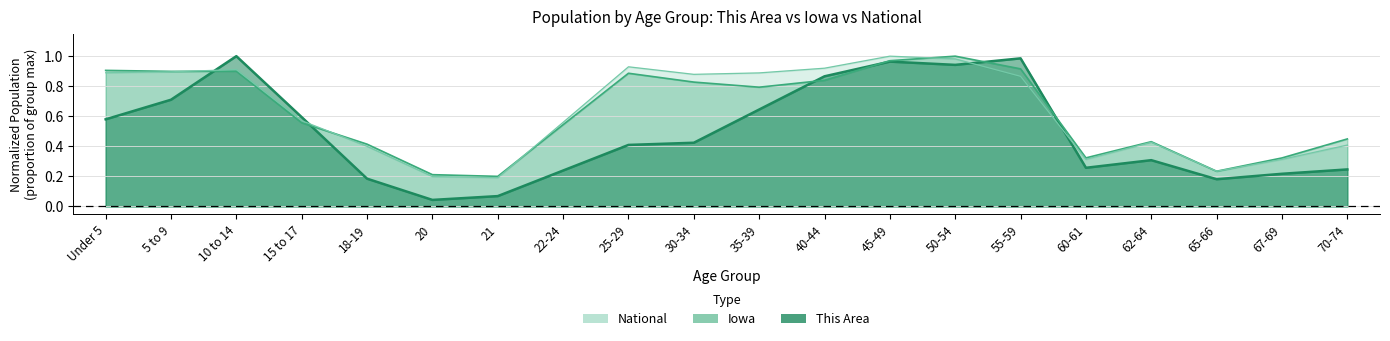

Where is This Area nearest to the value 0?

20